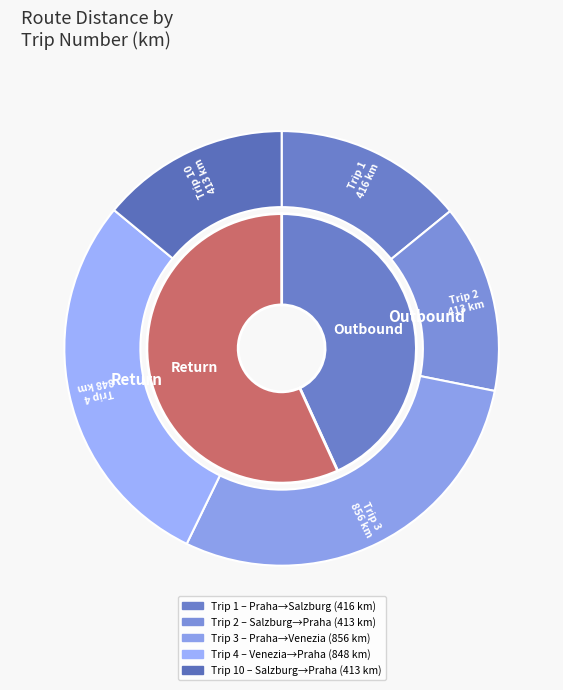

Which slice is the smallest?

2